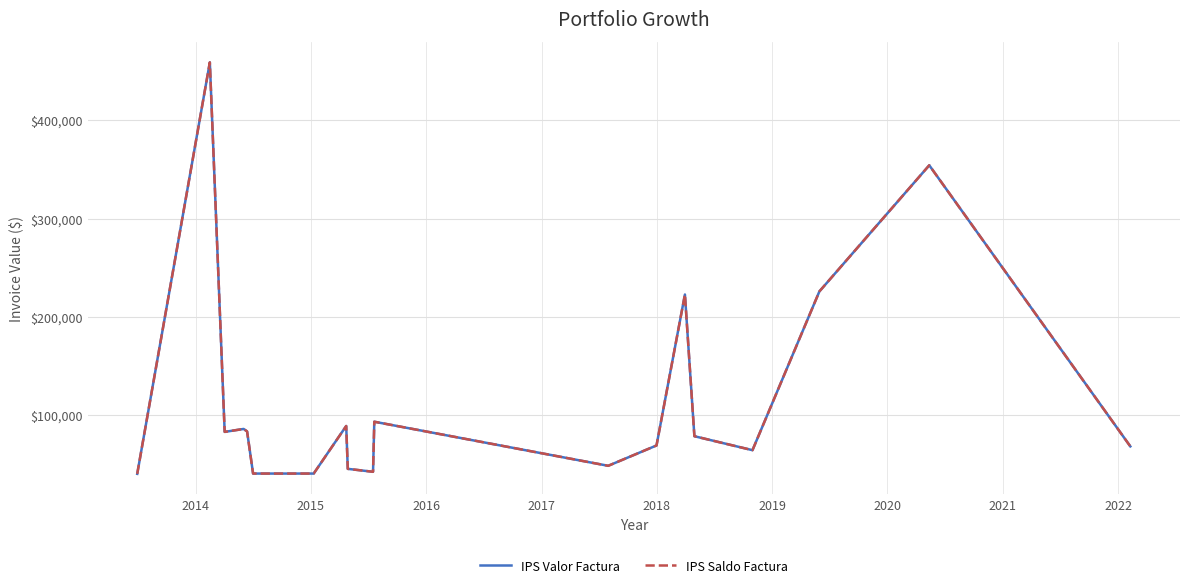

Which series has the largest range (max minus min)?

IPS Valor Factura